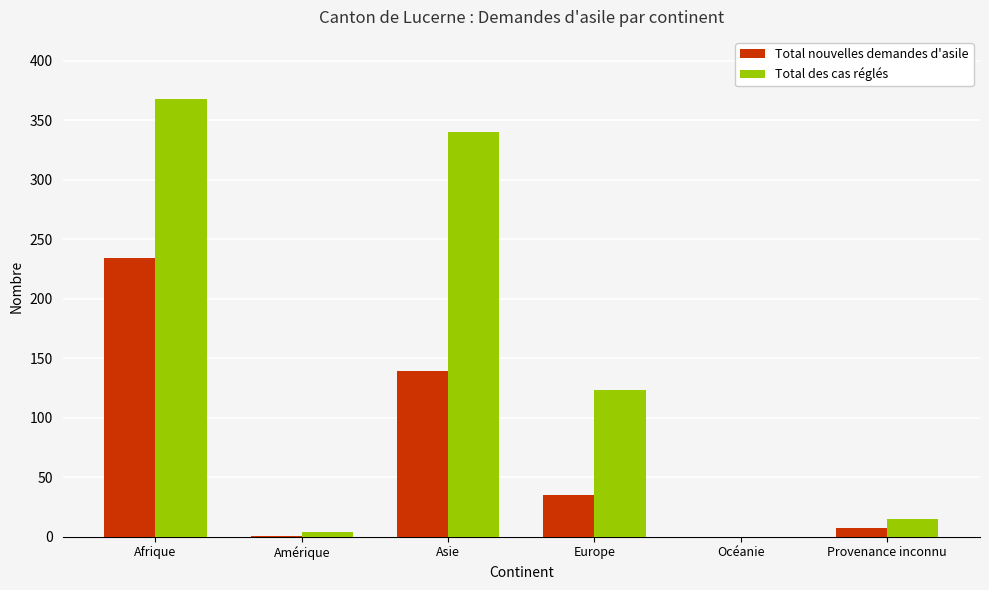

At which label is Total nouvelles demandes d'asile closest to 117?

Asie